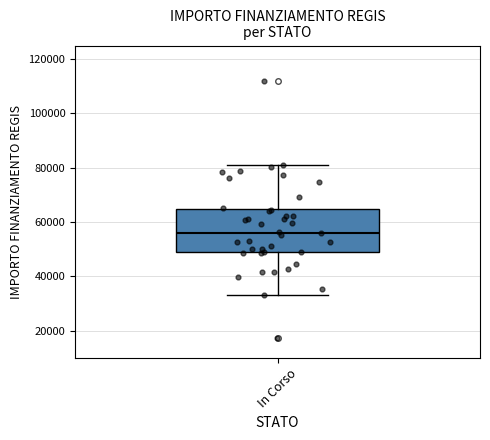

Where is the upper edge of the box for In Corso on the y-axis? The values are not printed on the chart, so give them approximately, as read against the axis.

64000